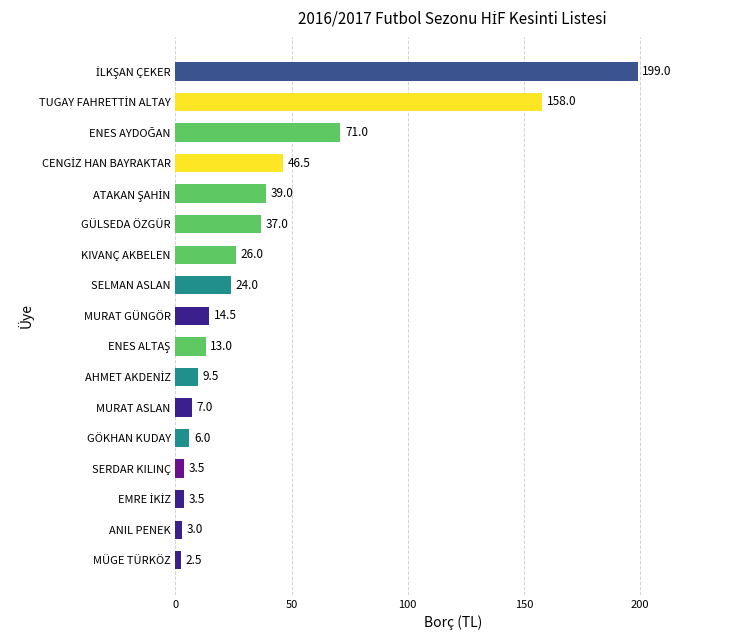

How many bars are there in total?

17